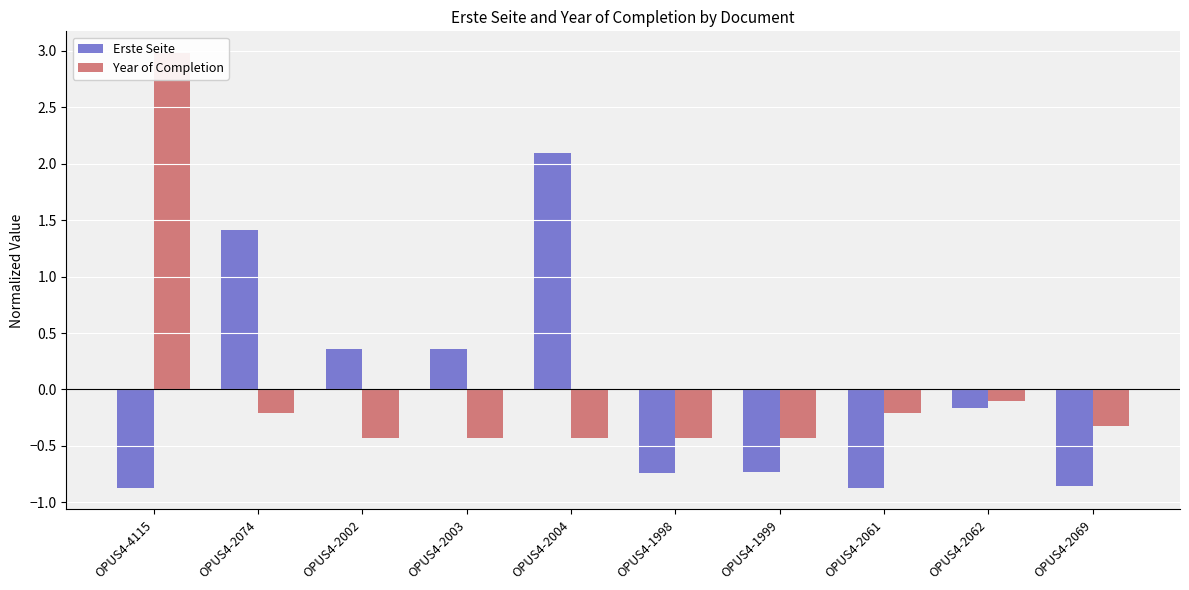

The value of Erste Seite at OPUS4-2061 is -1.3. True or false?

False